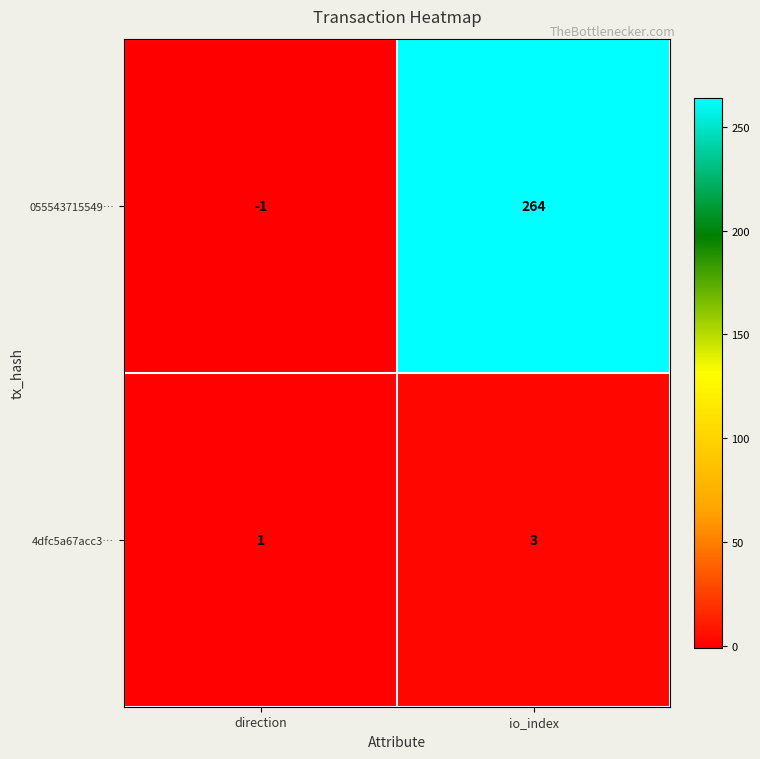

At io_index, list the series in order from smallest to largest.

4dfc5a67acc3…, 055543715549…